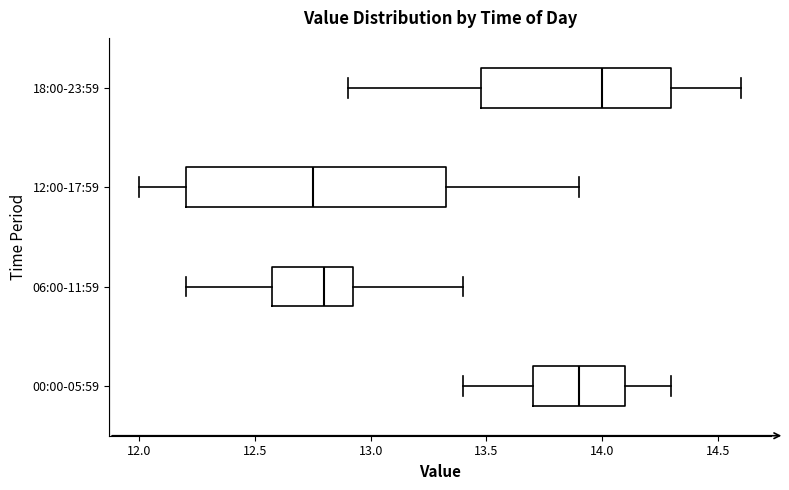

Reading bottom to top, read every box against the x-axis: the position of its median line, the range the box covers, and the ends of its whiskers. The values are not printed on the chart, so give them approximately, as read against the axis.

00:00-05:59: median 13.90, box 13.70 to 14.10, whiskers 13.40 to 14.30
06:00-11:59: median 12.80, box 12.60 to 12.95, whiskers 12.20 to 13.40
12:00-17:59: median 12.75, box 12.20 to 13.35, whiskers 12.00 to 13.90
18:00-23:59: median 14.00, box 13.50 to 14.30, whiskers 12.90 to 14.60